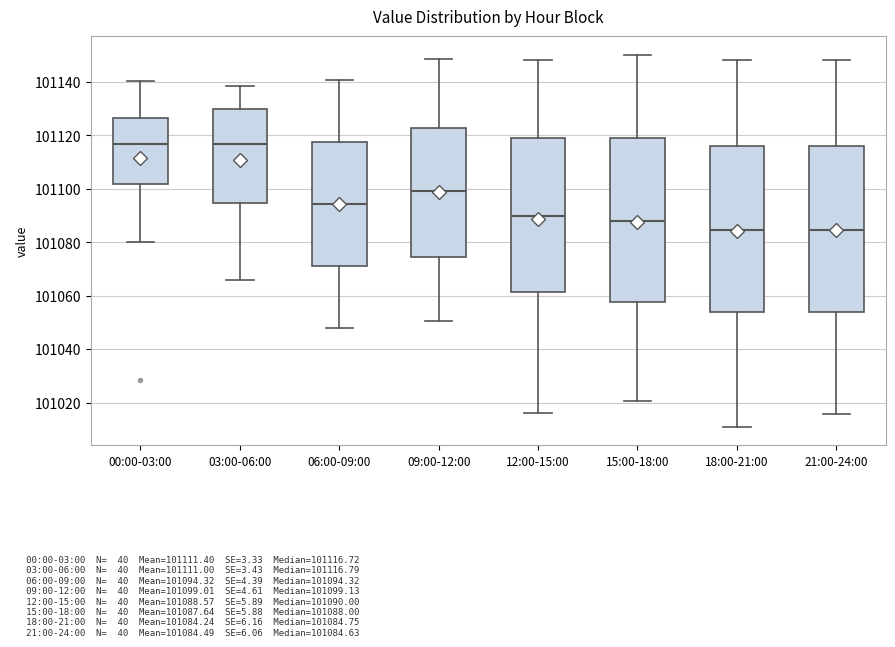

Reading left to right, transcribe this box plot: for each box, give where its median line is, the range the box spans, and where its two whiskers end, as read against the y-axis. The values are not printed on the chart, so give them approximately, as read against the axis.

00:00-03:00: median 101116, box 101102 to 101126, whiskers 101080 to 101140
03:00-06:00: median 101116, box 101094 to 101130, whiskers 101066 to 101138
06:00-09:00: median 101094, box 101072 to 101118, whiskers 101048 to 101140
09:00-12:00: median 101100, box 101074 to 101122, whiskers 101050 to 101148
12:00-15:00: median 101090, box 101062 to 101120, whiskers 101016 to 101148
15:00-18:00: median 101088, box 101058 to 101120, whiskers 101020 to 101150
18:00-21:00: median 101084, box 101054 to 101116, whiskers 101012 to 101148
21:00-24:00: median 101084, box 101054 to 101116, whiskers 101016 to 101148